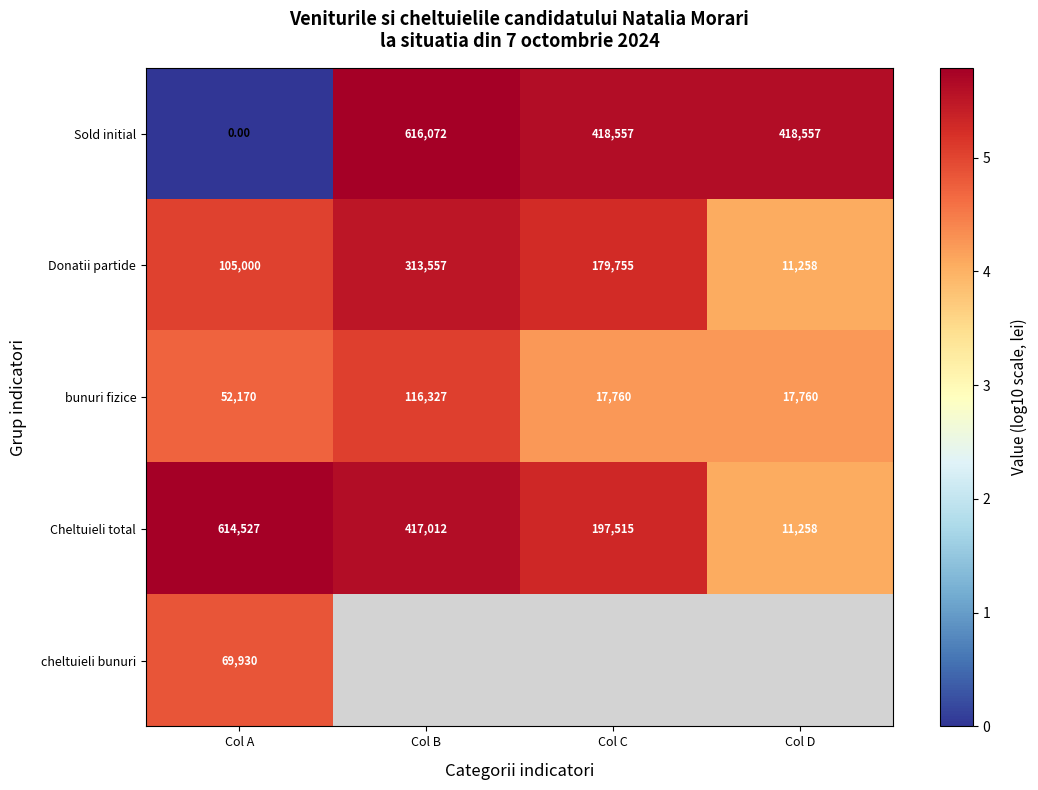

Where does the Cheltuieli total series first go above 417012?

Col A